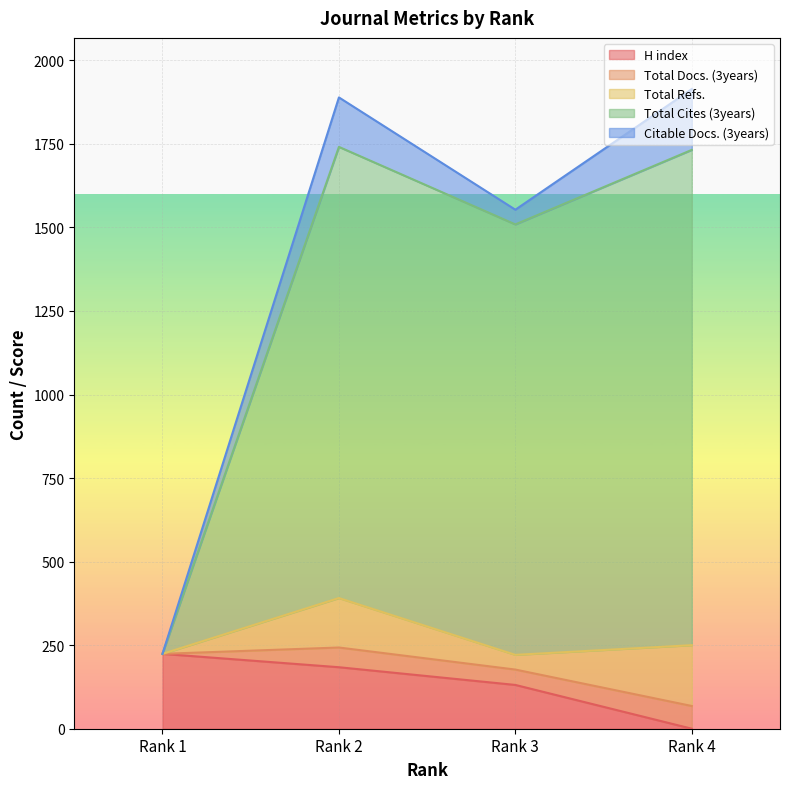

Count the number of categories in the chart.

4